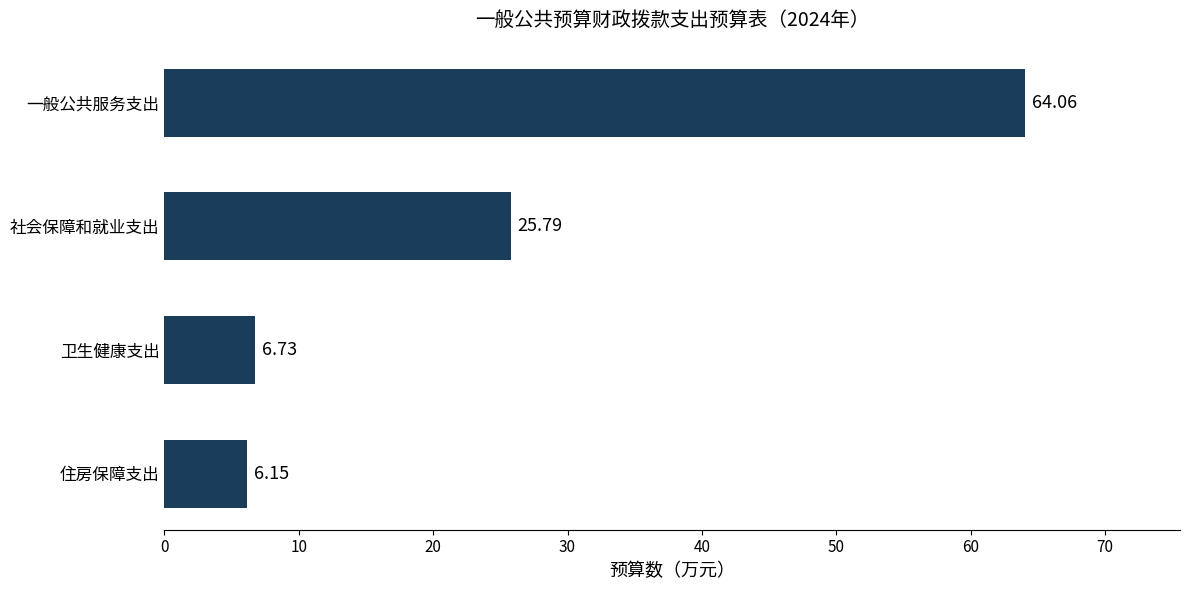

Rank the categories by value from lowest to highest.

住房保障支出, 卫生健康支出, 社会保障和就业支出, 一般公共服务支出